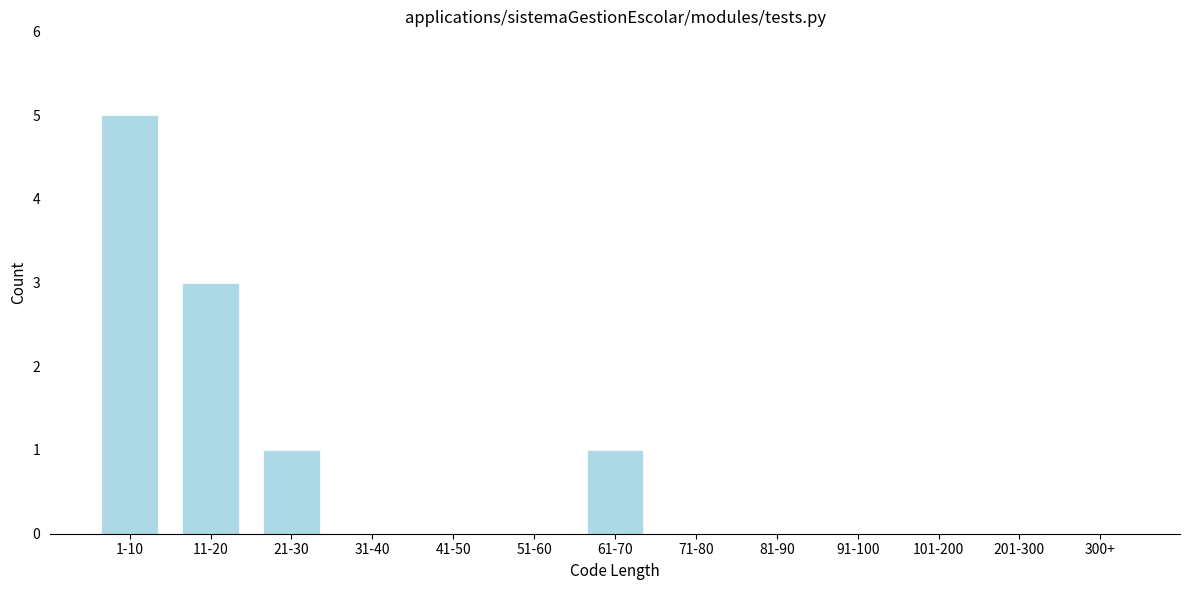

Reading right to left, extract all data points from this chart.

300+=0	201-300=0	101-200=0	91-100=0	81-90=0	71-80=0	61-70=1	51-60=0	41-50=0	31-40=0	21-30=1	11-20=3	1-10=5